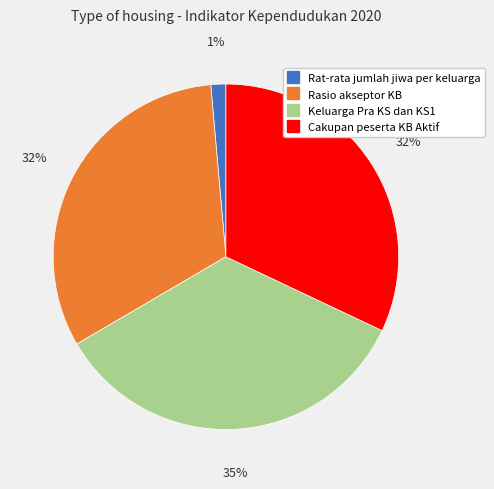

Do Rat-rata jumlah jiwa per keluarga and Rasio akseptor KB together represent more than half of the pie?

No